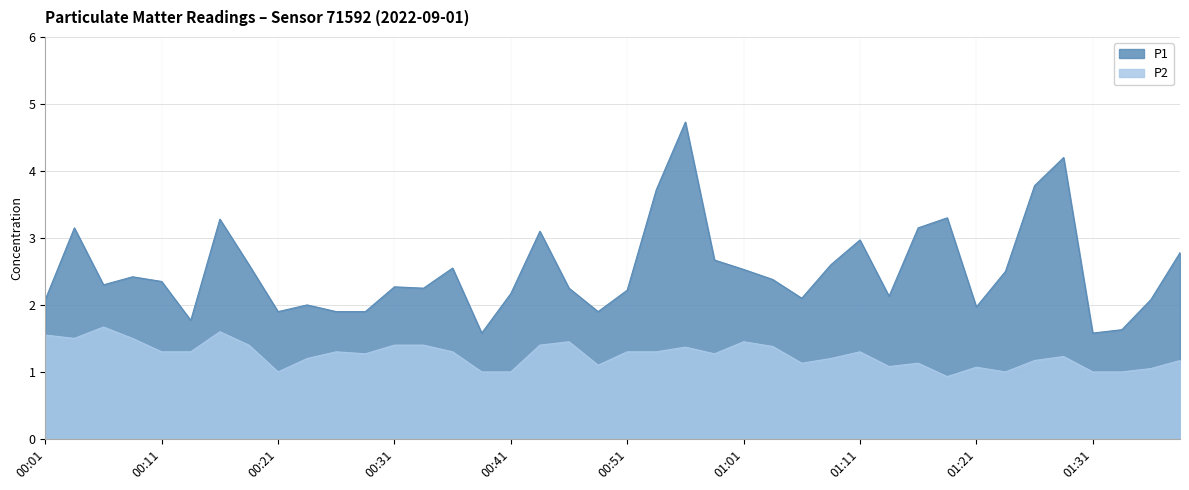

Reading left to right, transcribe all the data shown in this chart.

P1: 00:01=2.1	00:04=3.1	00:06=2.3	00:09=2.4	00:11=2.4	00:14=1.8	00:16=3.3	00:19=2.6	00:21=1.9	00:24=2.0	00:26=1.9	00:29=1.9	00:31=2.3	00:33=2.2	00:36=2.5	00:38=1.6	00:41=2.2	00:43=3.1	00:46=2.2	00:48=1.9	00:51=2.2	00:53=3.7	00:56=4.7	00:58=2.7	01:01=2.5	01:03=2.4	01:06=2.1	01:08=2.6	01:11=3.0	01:13=2.1	01:16=3.1	01:18=3.3	01:21=2.0	01:24=2.5	01:26=3.8	01:29=4.2	01:31=1.6	01:34=1.6	01:36=2.1	01:39=2.8
P2: 00:01=1.6	00:04=1.5	00:06=1.7	00:09=1.5	00:11=1.3	00:14=1.3	00:16=1.6	00:19=1.4	00:21=1.0	00:24=1.2	00:26=1.3	00:29=1.3	00:31=1.4	00:33=1.4	00:36=1.3	00:38=1.0	00:41=1.0	00:43=1.4	00:46=1.4	00:48=1.1	00:51=1.3	00:53=1.3	00:56=1.4	00:58=1.3	01:01=1.4	01:03=1.4	01:06=1.1	01:08=1.2	01:11=1.3	01:13=1.1	01:16=1.1	01:18=0.9	01:21=1.1	01:24=1.0	01:26=1.2	01:29=1.2	01:31=1.0	01:34=1.0	01:36=1.1	01:39=1.2